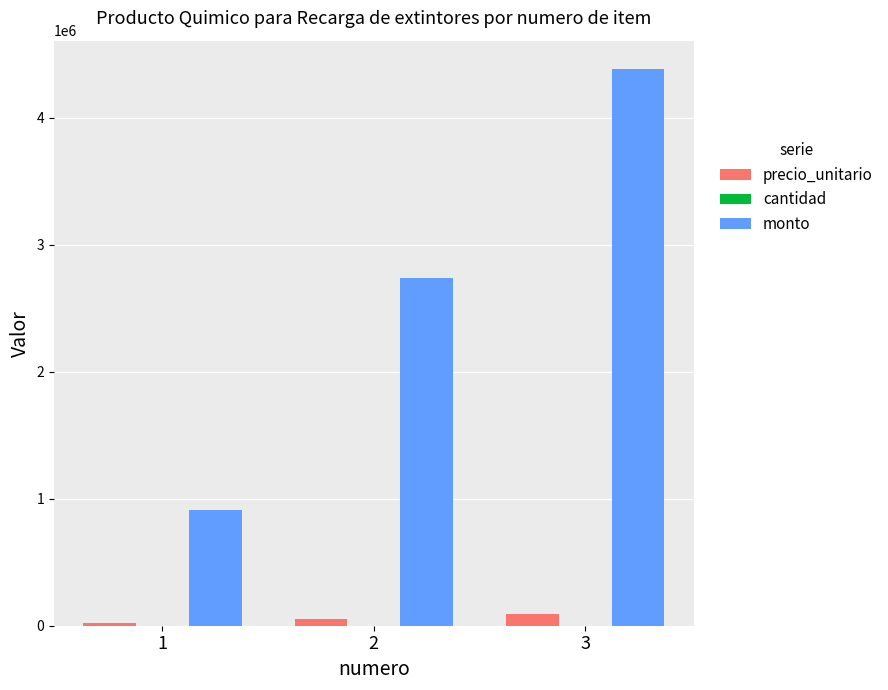

What is the sum of all precio_unitario values?

163195